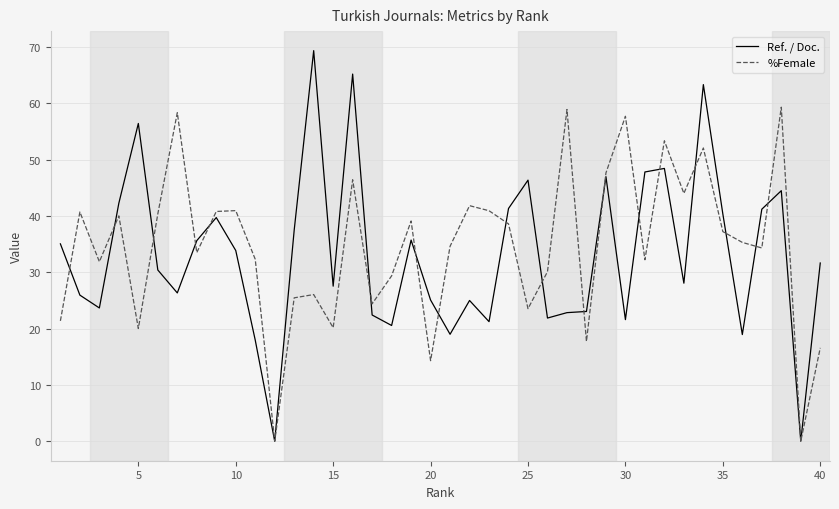

What is the maximum value shown in the chart?

69.3